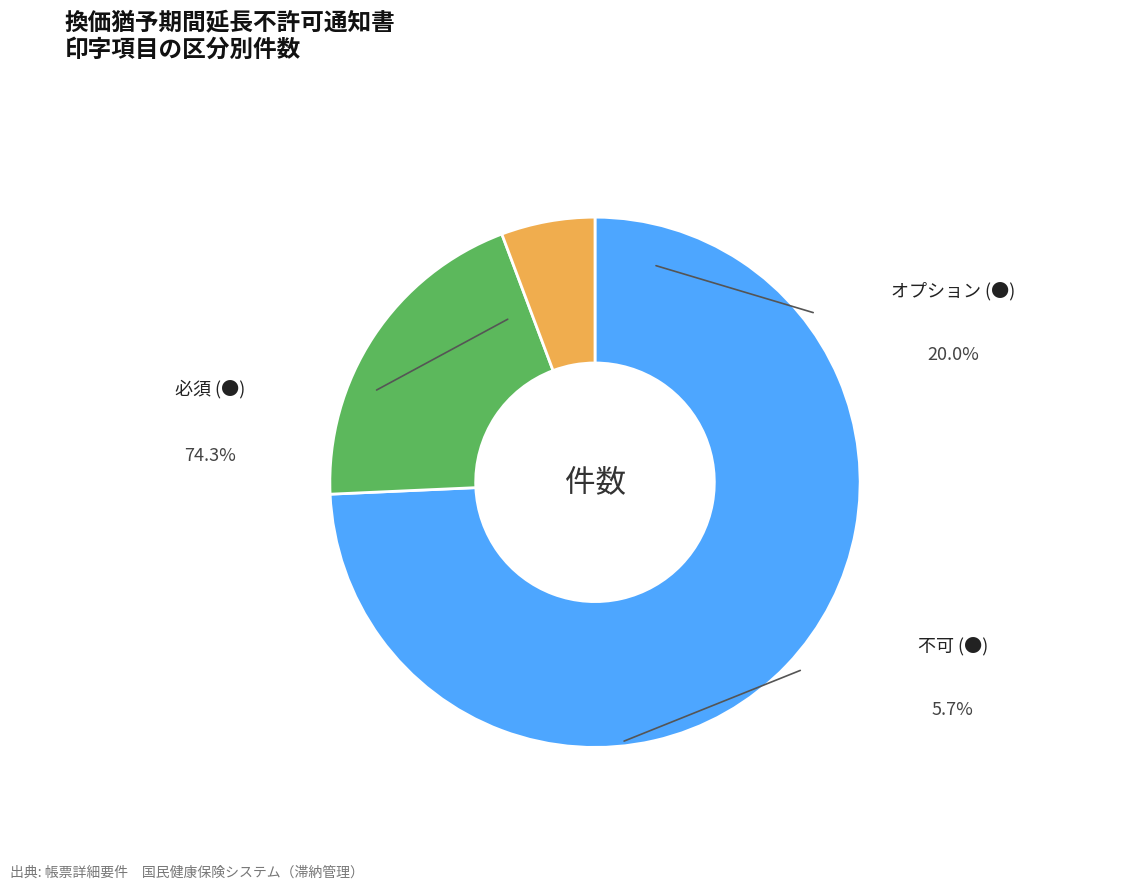

Count the number of slices in the pie.

3